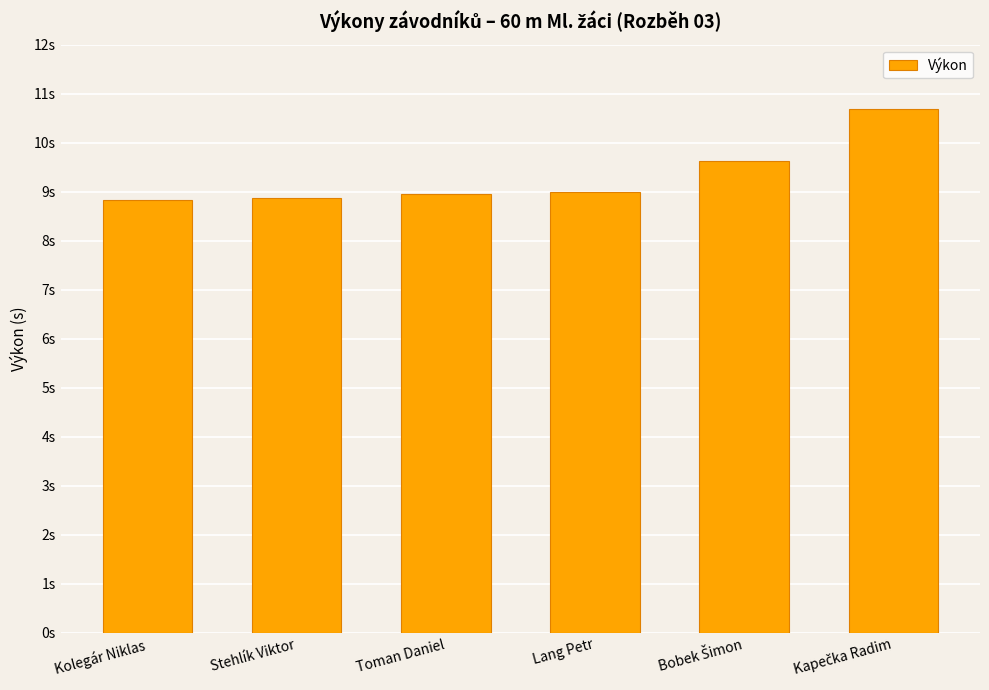

Are the bars horizontal?

No